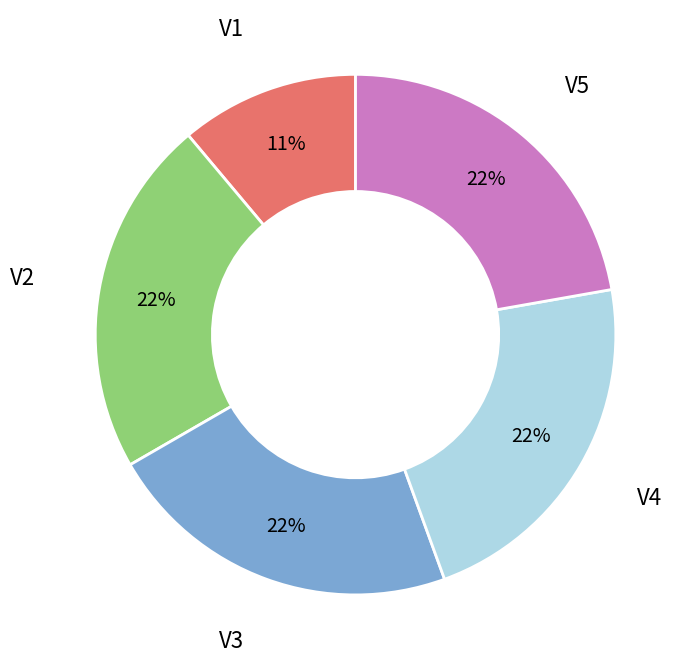

To the nearest percent, what portion does V4 represent?

22%